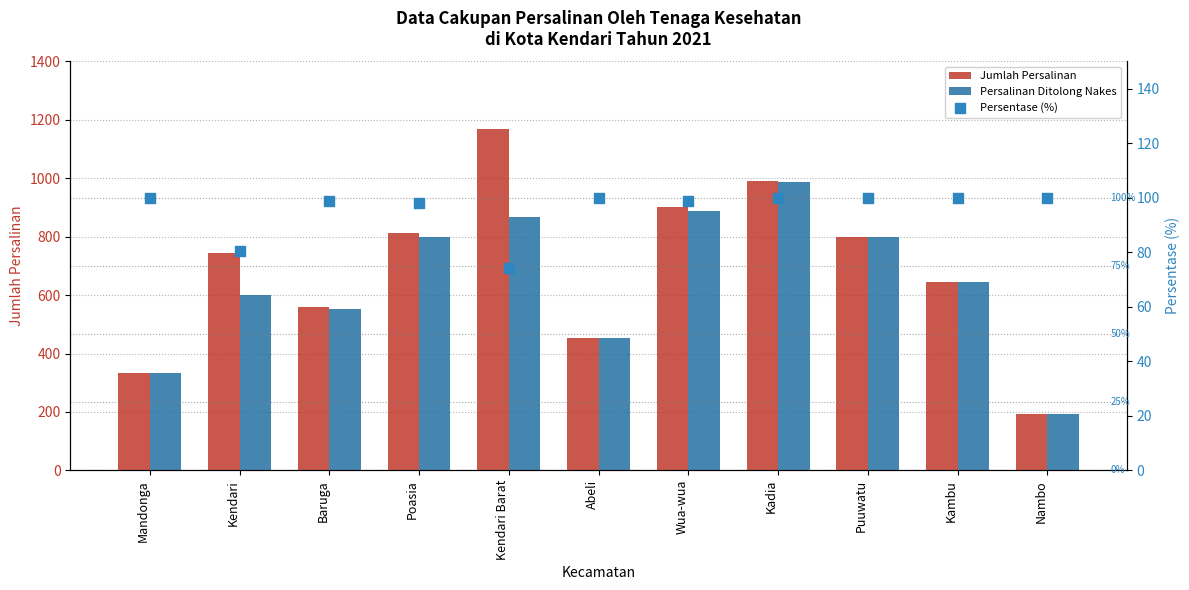

What is the total value across all series at Kendari?

1422.6